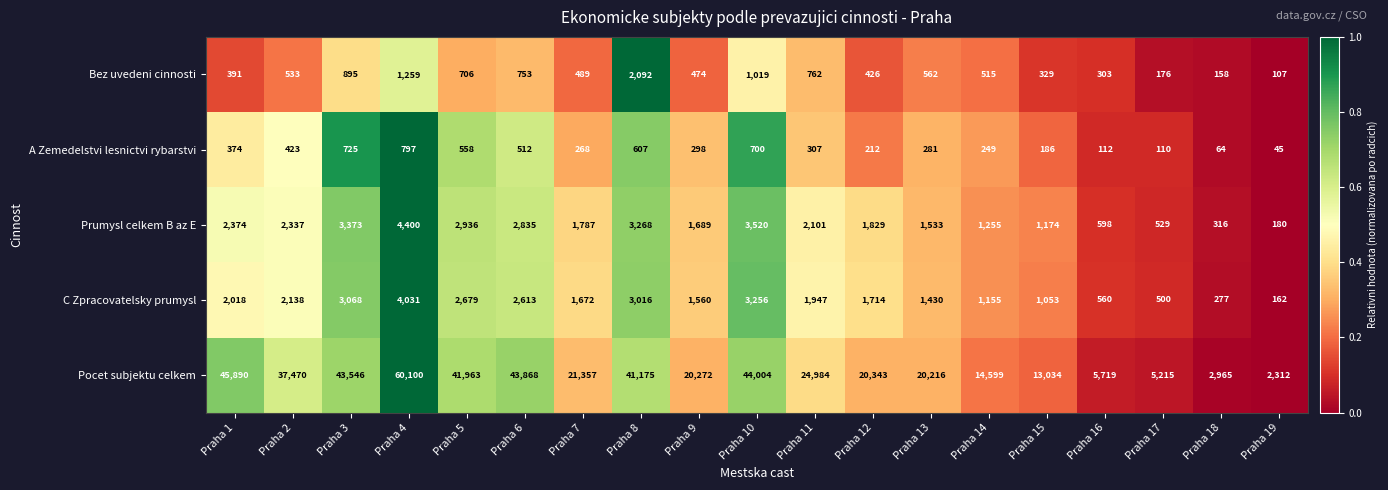

Which label corresponds to the smallest value in the chart?

Praha 19